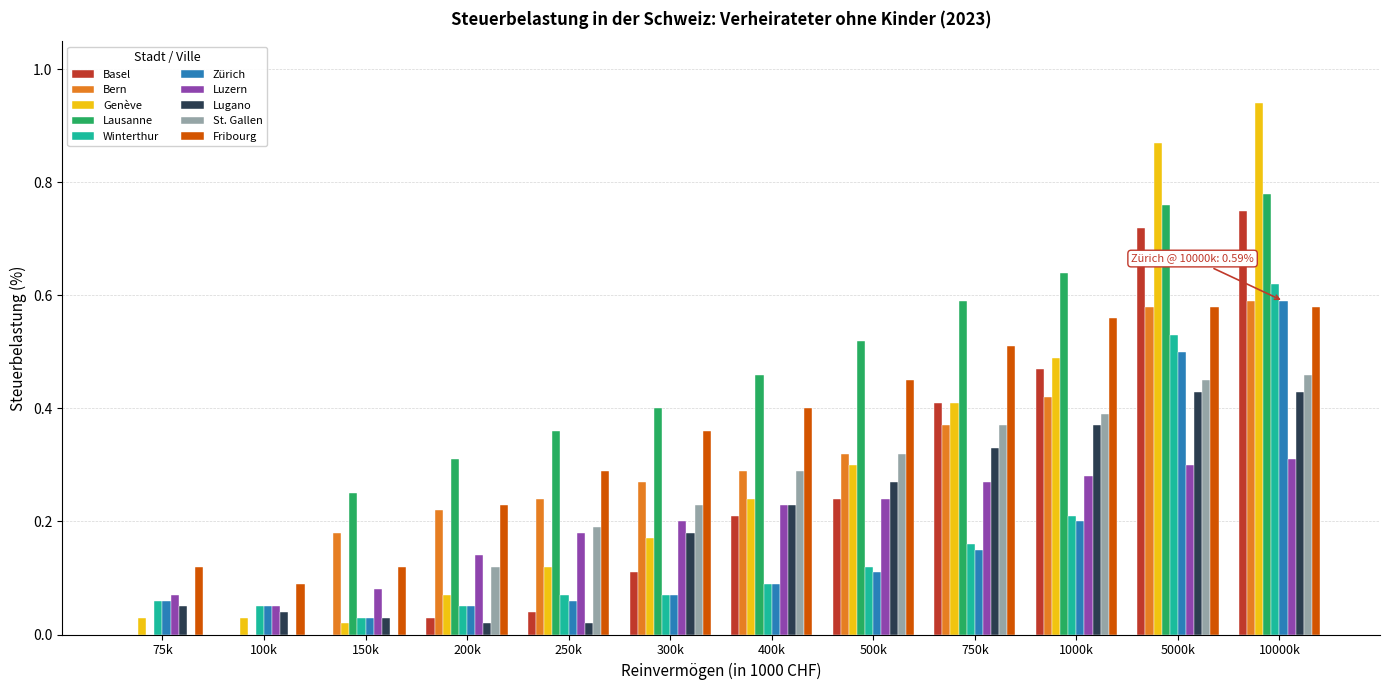

Which series has the largest total across all categories?

Lausanne